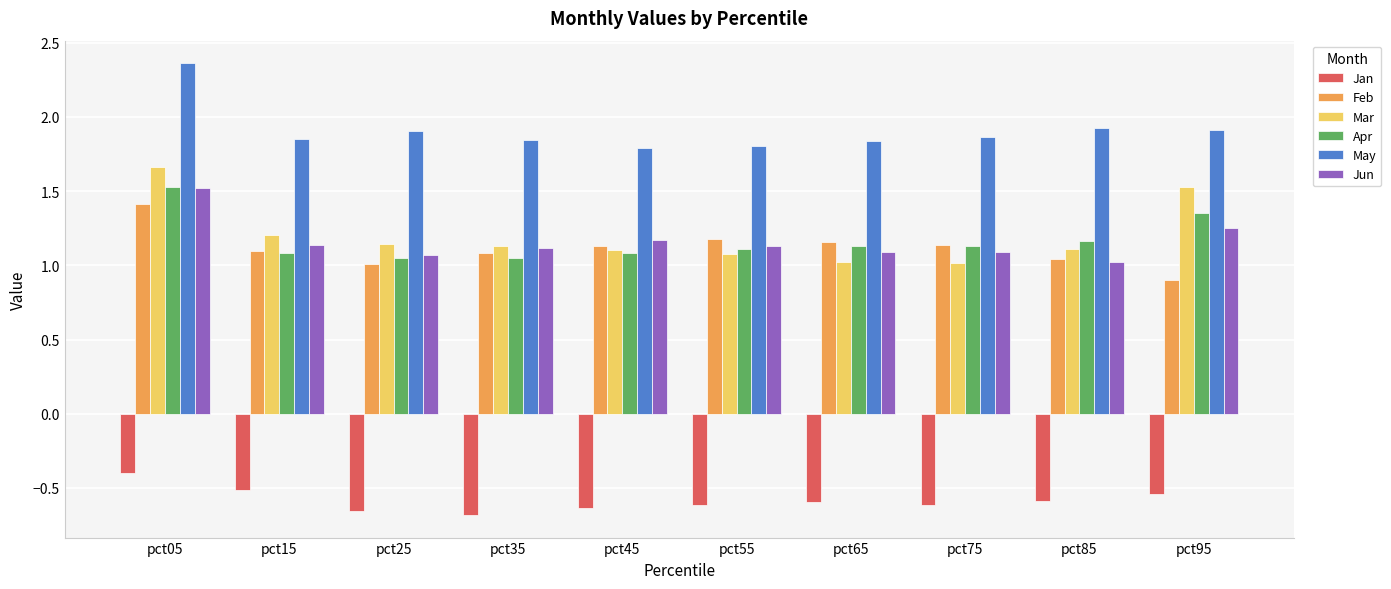

Which category has the highest value in the Apr series?

pct05